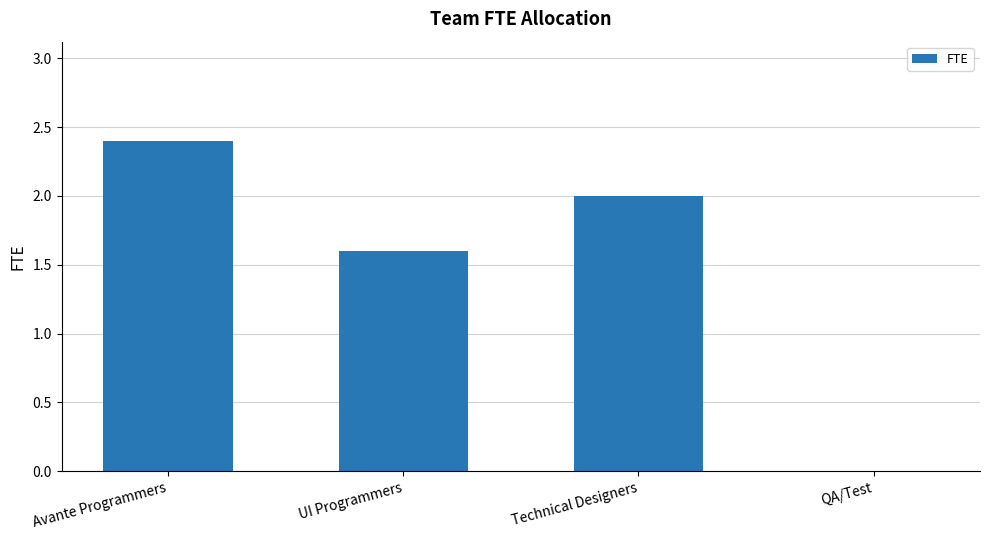

Are the bars horizontal?

No